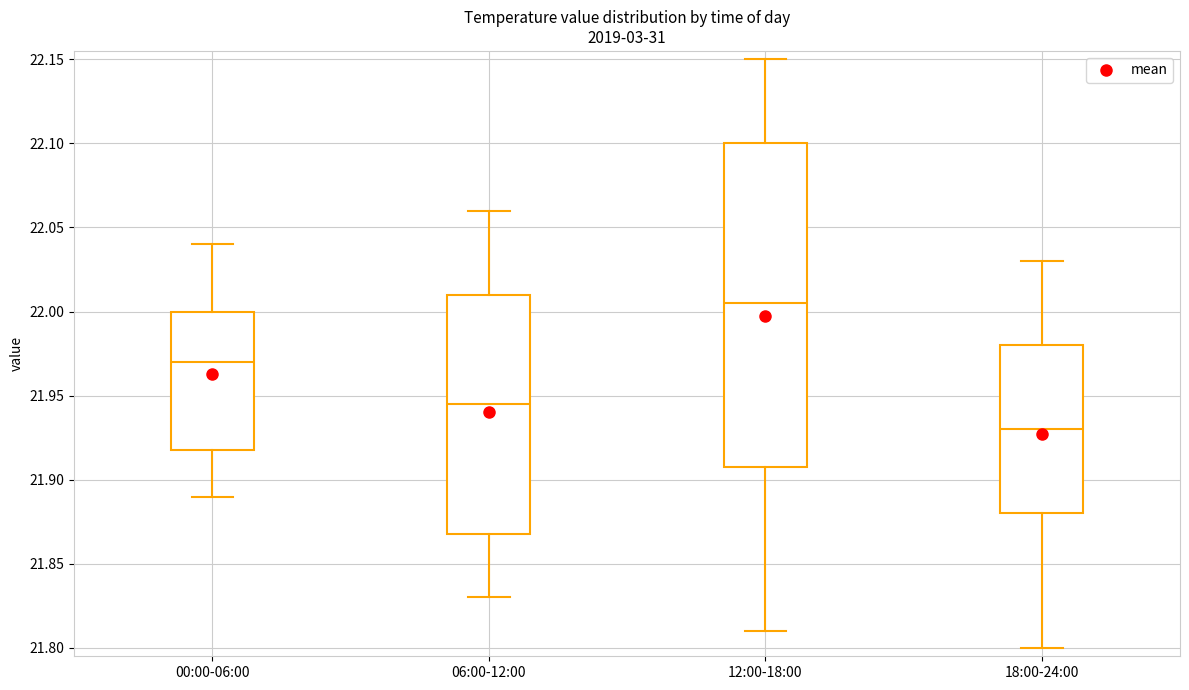

Reading left to right, read every box against the y-axis: the position of its median line, the range the box covers, and the ends of its whiskers. The values are not printed on the chart, so give them approximately, as read against the axis.

00:00-06:00: median 21.970, box 21.920 to 22.000, whiskers 21.890 to 22.040
06:00-12:00: median 21.945, box 21.870 to 22.010, whiskers 21.830 to 22.060
12:00-18:00: median 22.005, box 21.910 to 22.100, whiskers 21.810 to 22.150
18:00-24:00: median 21.930, box 21.880 to 21.980, whiskers 21.800 to 22.030